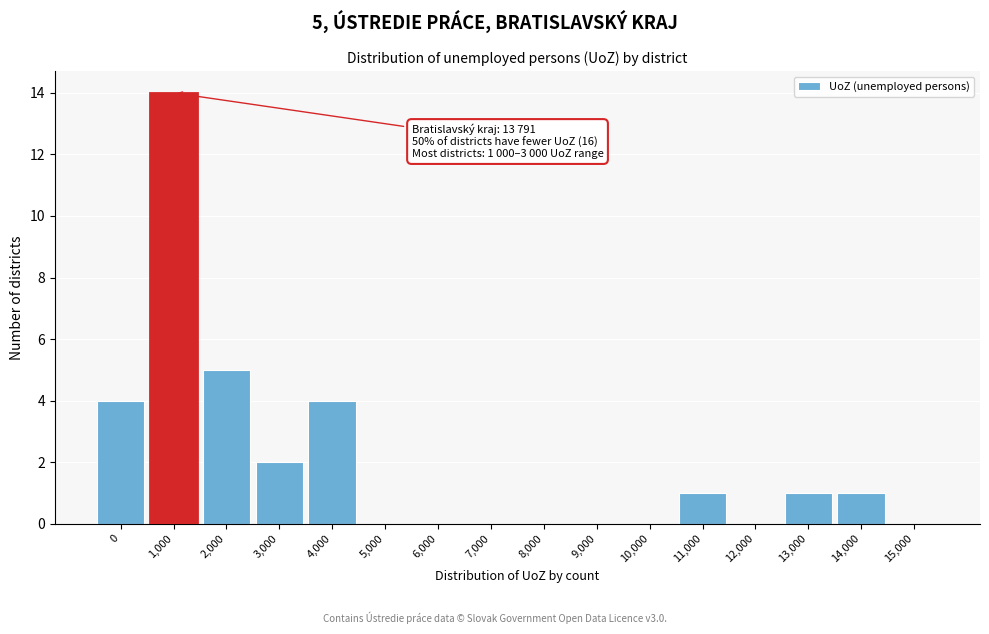

Reading left to right, what are all the values shown in this chart?

0=4	1,000=14	2,000=5	3,000=2	4,000=4	5,000=0	6,000=0	7,000=0	8,000=0	9,000=0	10,000=0	11,000=1	12,000=0	13,000=1	14,000=1	15,000=0